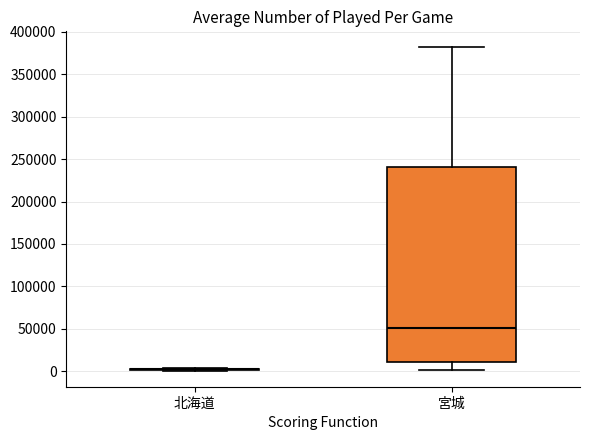

Where is the upper edge of the box for 宮城 on the y-axis? The values are not printed on the chart, so give them approximately, as read against the axis.

240000